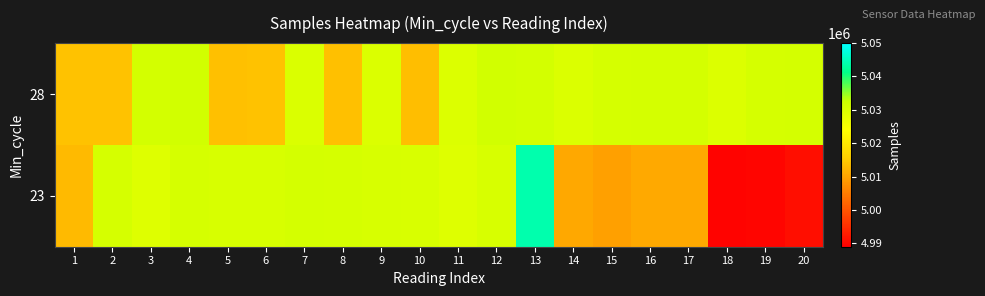

List the series in order of their peak value, highest first.

23, 28